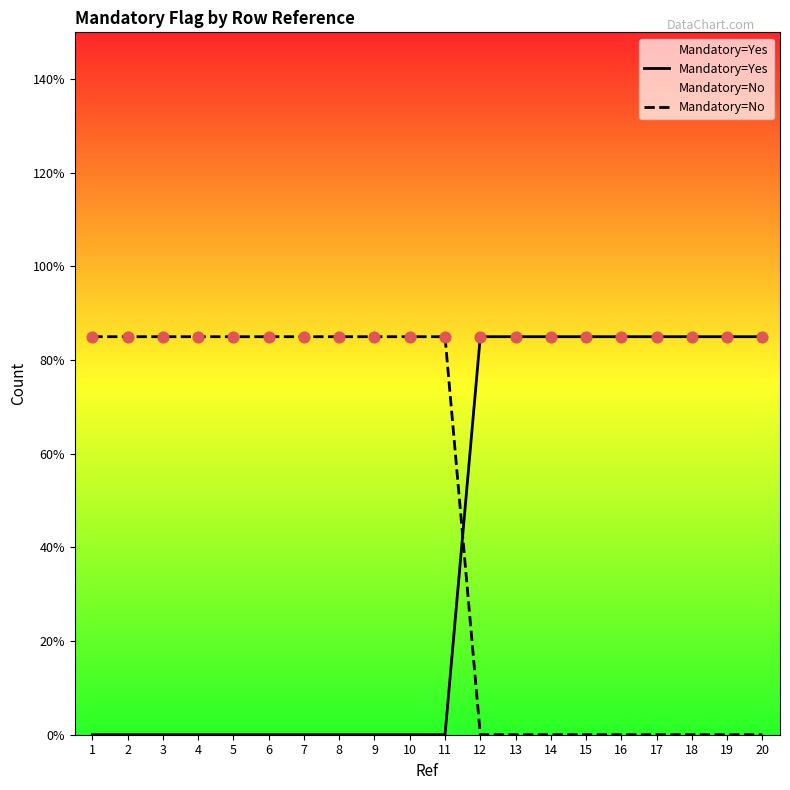

Which series has the largest total across all categories?

Mandatory=No